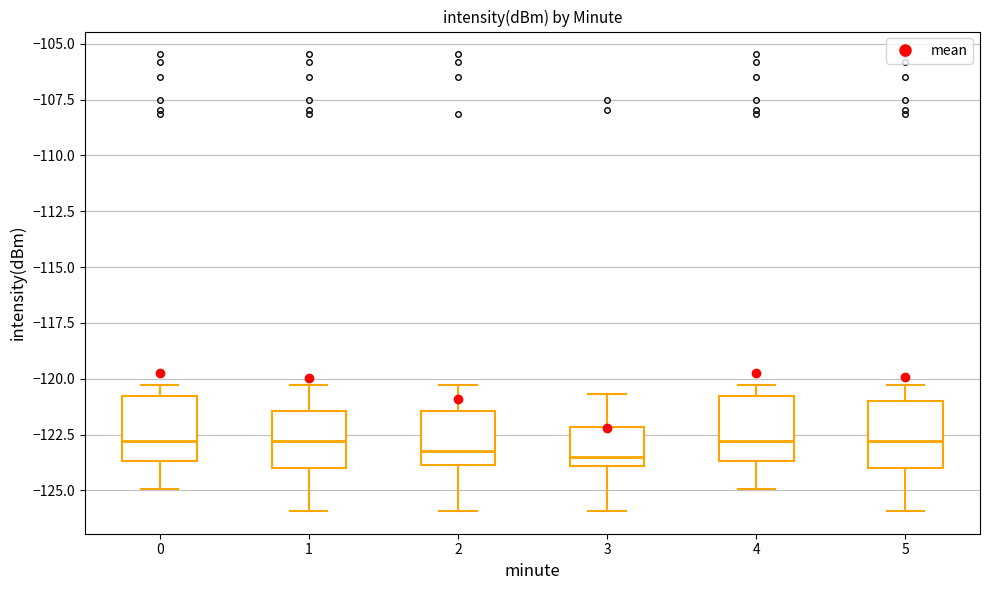

Reading left to right, read every box against the y-axis: the position of its median line, the range the box covers, and the ends of its whiskers. The values are not printed on the chart, so give them approximately, as read against the axis.

0: median -123.0, box -123.5 to -121.0, whiskers -125.0 to -120.5
1: median -123.0, box -124.0 to -121.5, whiskers -126.0 to -120.5
2: median -123.0, box -124.0 to -121.5, whiskers -126.0 to -120.5
3: median -123.5, box -124.0 to -122.0, whiskers -126.0 to -120.5
4: median -123.0, box -123.5 to -121.0, whiskers -125.0 to -120.5
5: median -123.0, box -124.0 to -121.0, whiskers -126.0 to -120.5